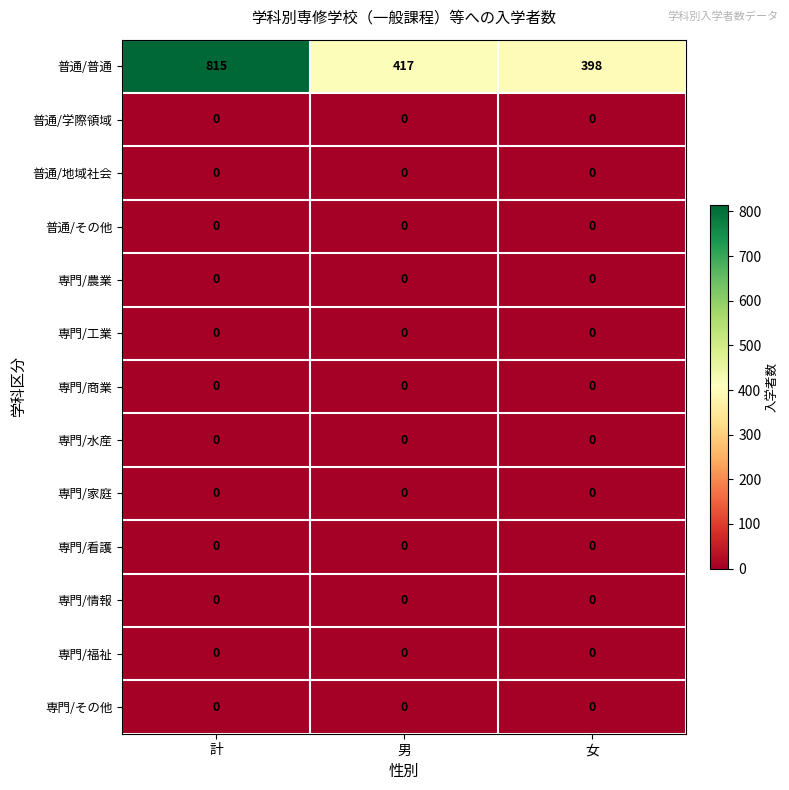

At which category is the sum across all series the highest?

計